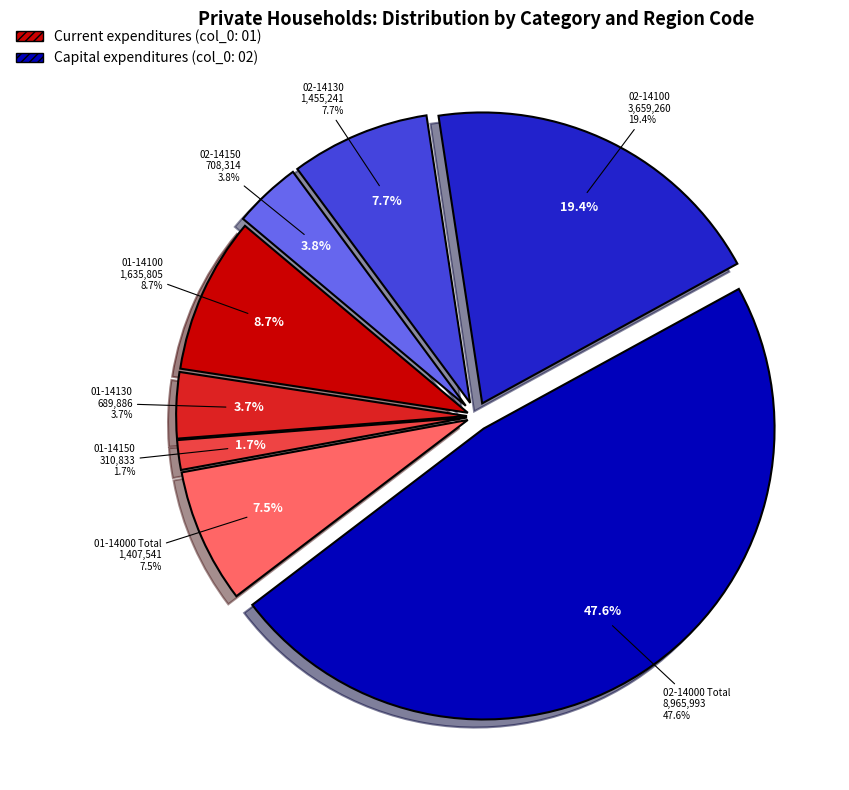

Which slice is the largest?

02-14000 Total